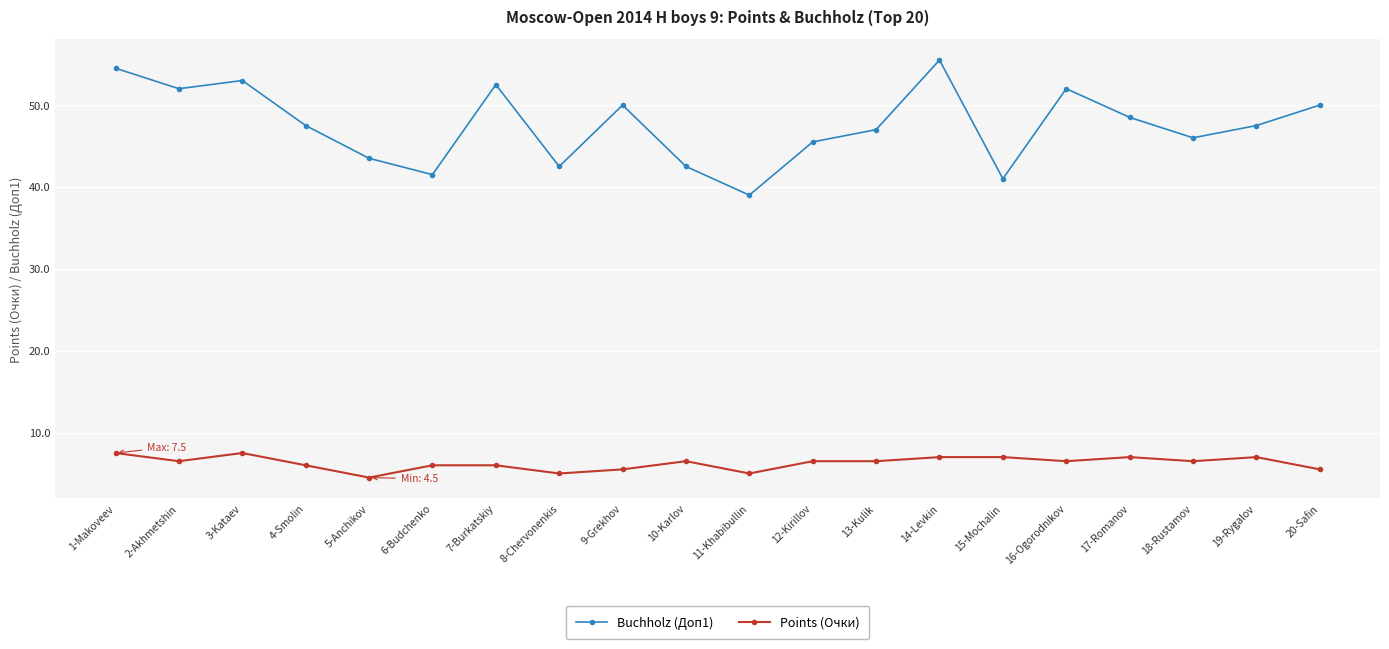

True or false: Buchholz (Доп1) has a value of 19.7 at 14-Levkin.

False